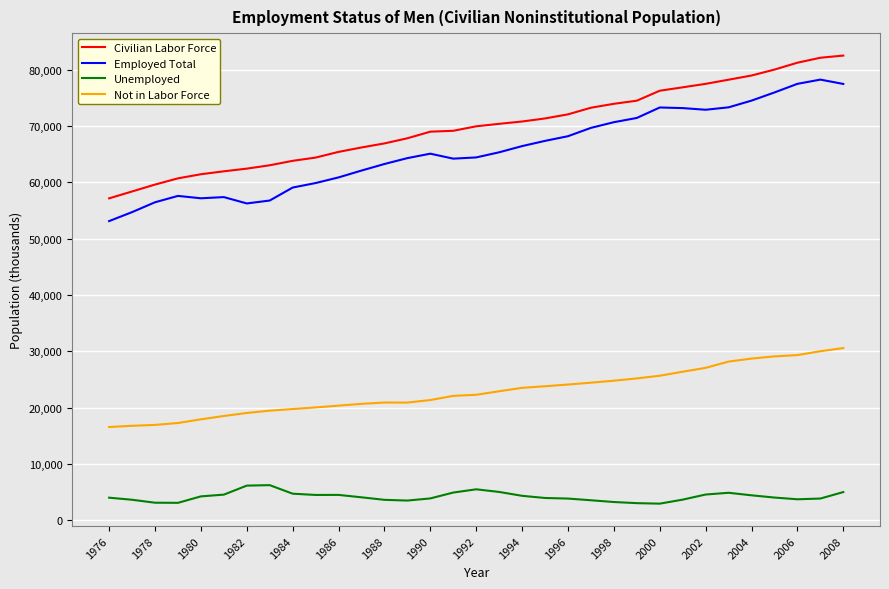

In Employed Total, how many points are lower than both neighbors (excluding endpoints)?

4